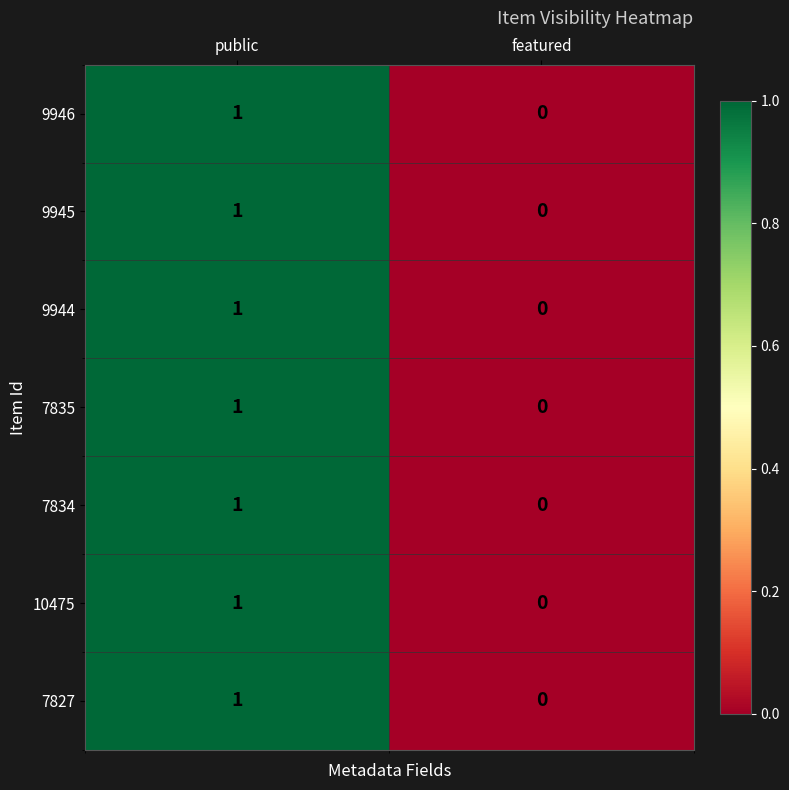

Reading left to right, transcribe all the data shown in this chart.

9946: 1	0
9945: 1	0
9944: 1	0
7835: 1	0
7834: 1	0
10475: 1	0
7827: 1	0